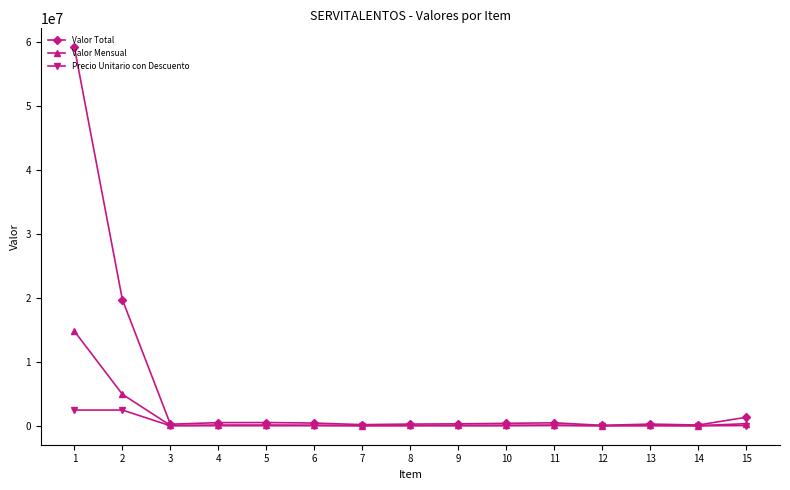

What is the greatest value displayed?

59180832